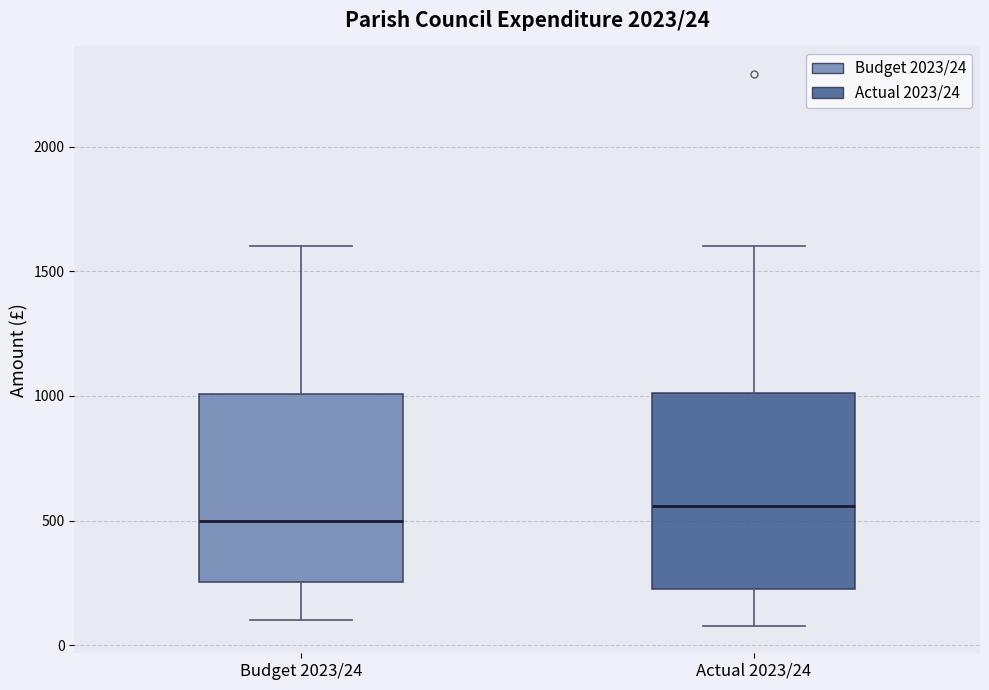

Which box has the highest median line?

Actual 2023/24